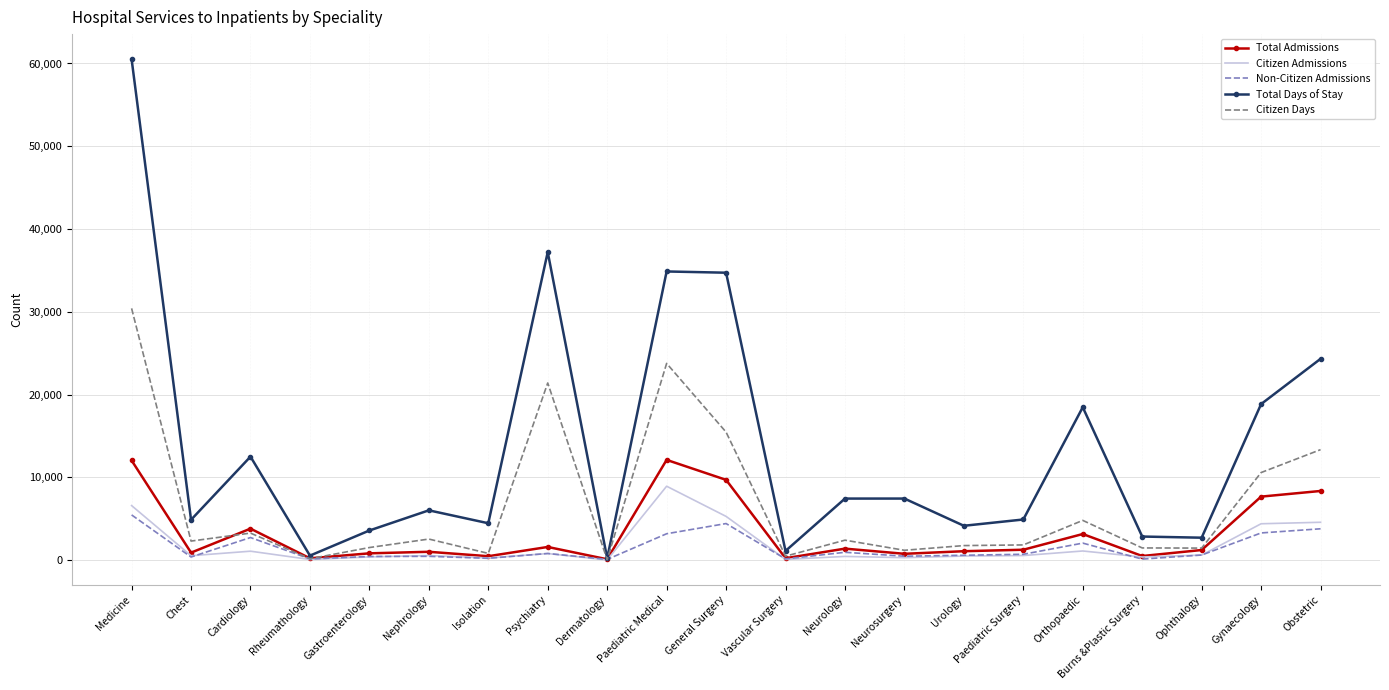

Is the value of Citizen Admissions at Burns &Plastic Surgery greater than the value of Total Days of Stay at Psychiatry?

No